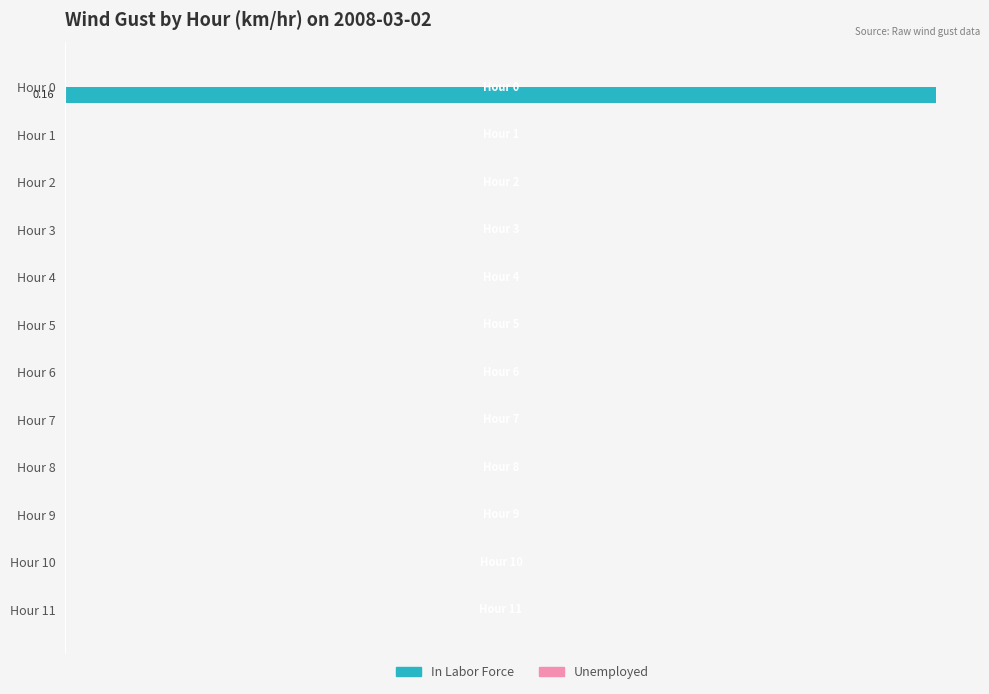

Are the bars horizontal?

Yes